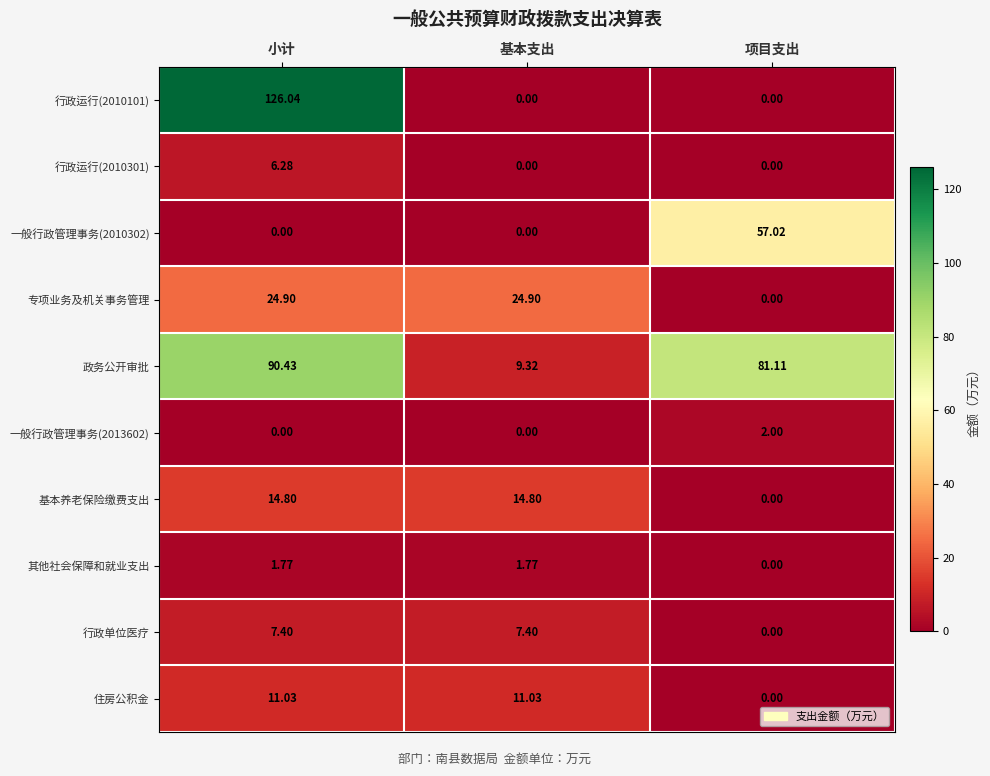

What is the difference between the highest and lowest values at 小计?

126.0